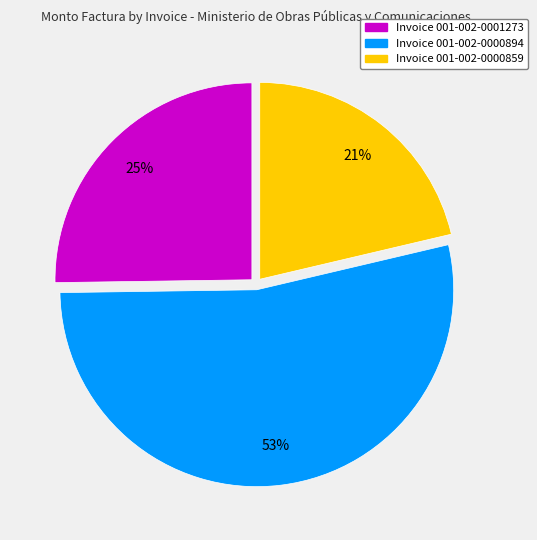

Is there any slice that represents more than half of the pie?

Yes